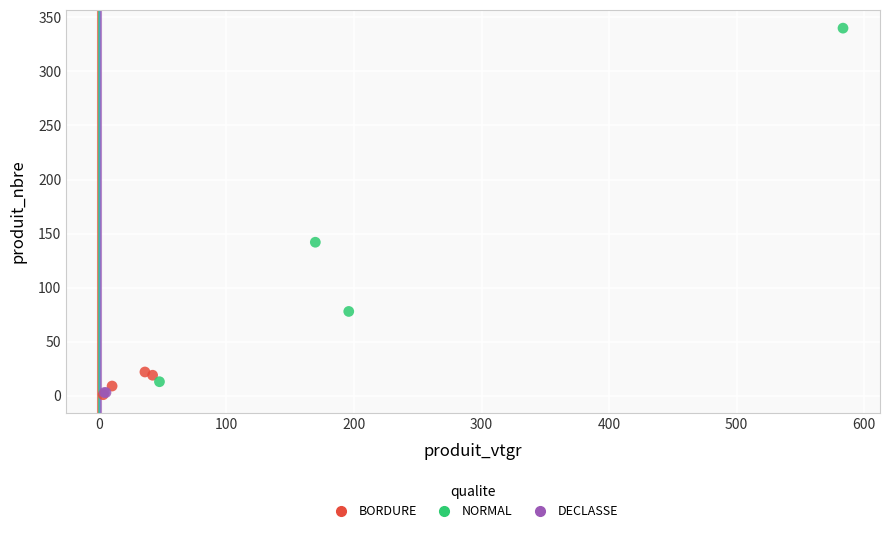

What are all the series names shown in the legend?

BORDURE, NORMAL, DECLASSE